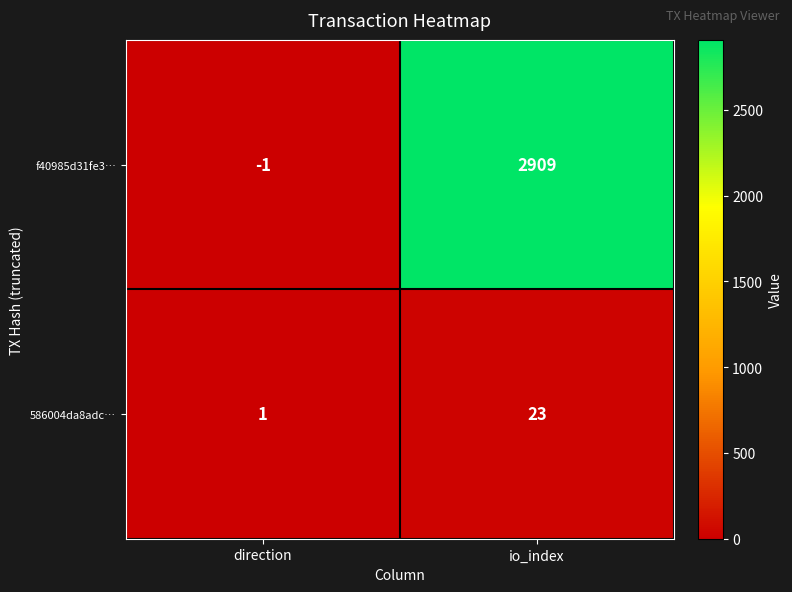

The value of 586004da8adc… at io_index is 23. True or false?

True